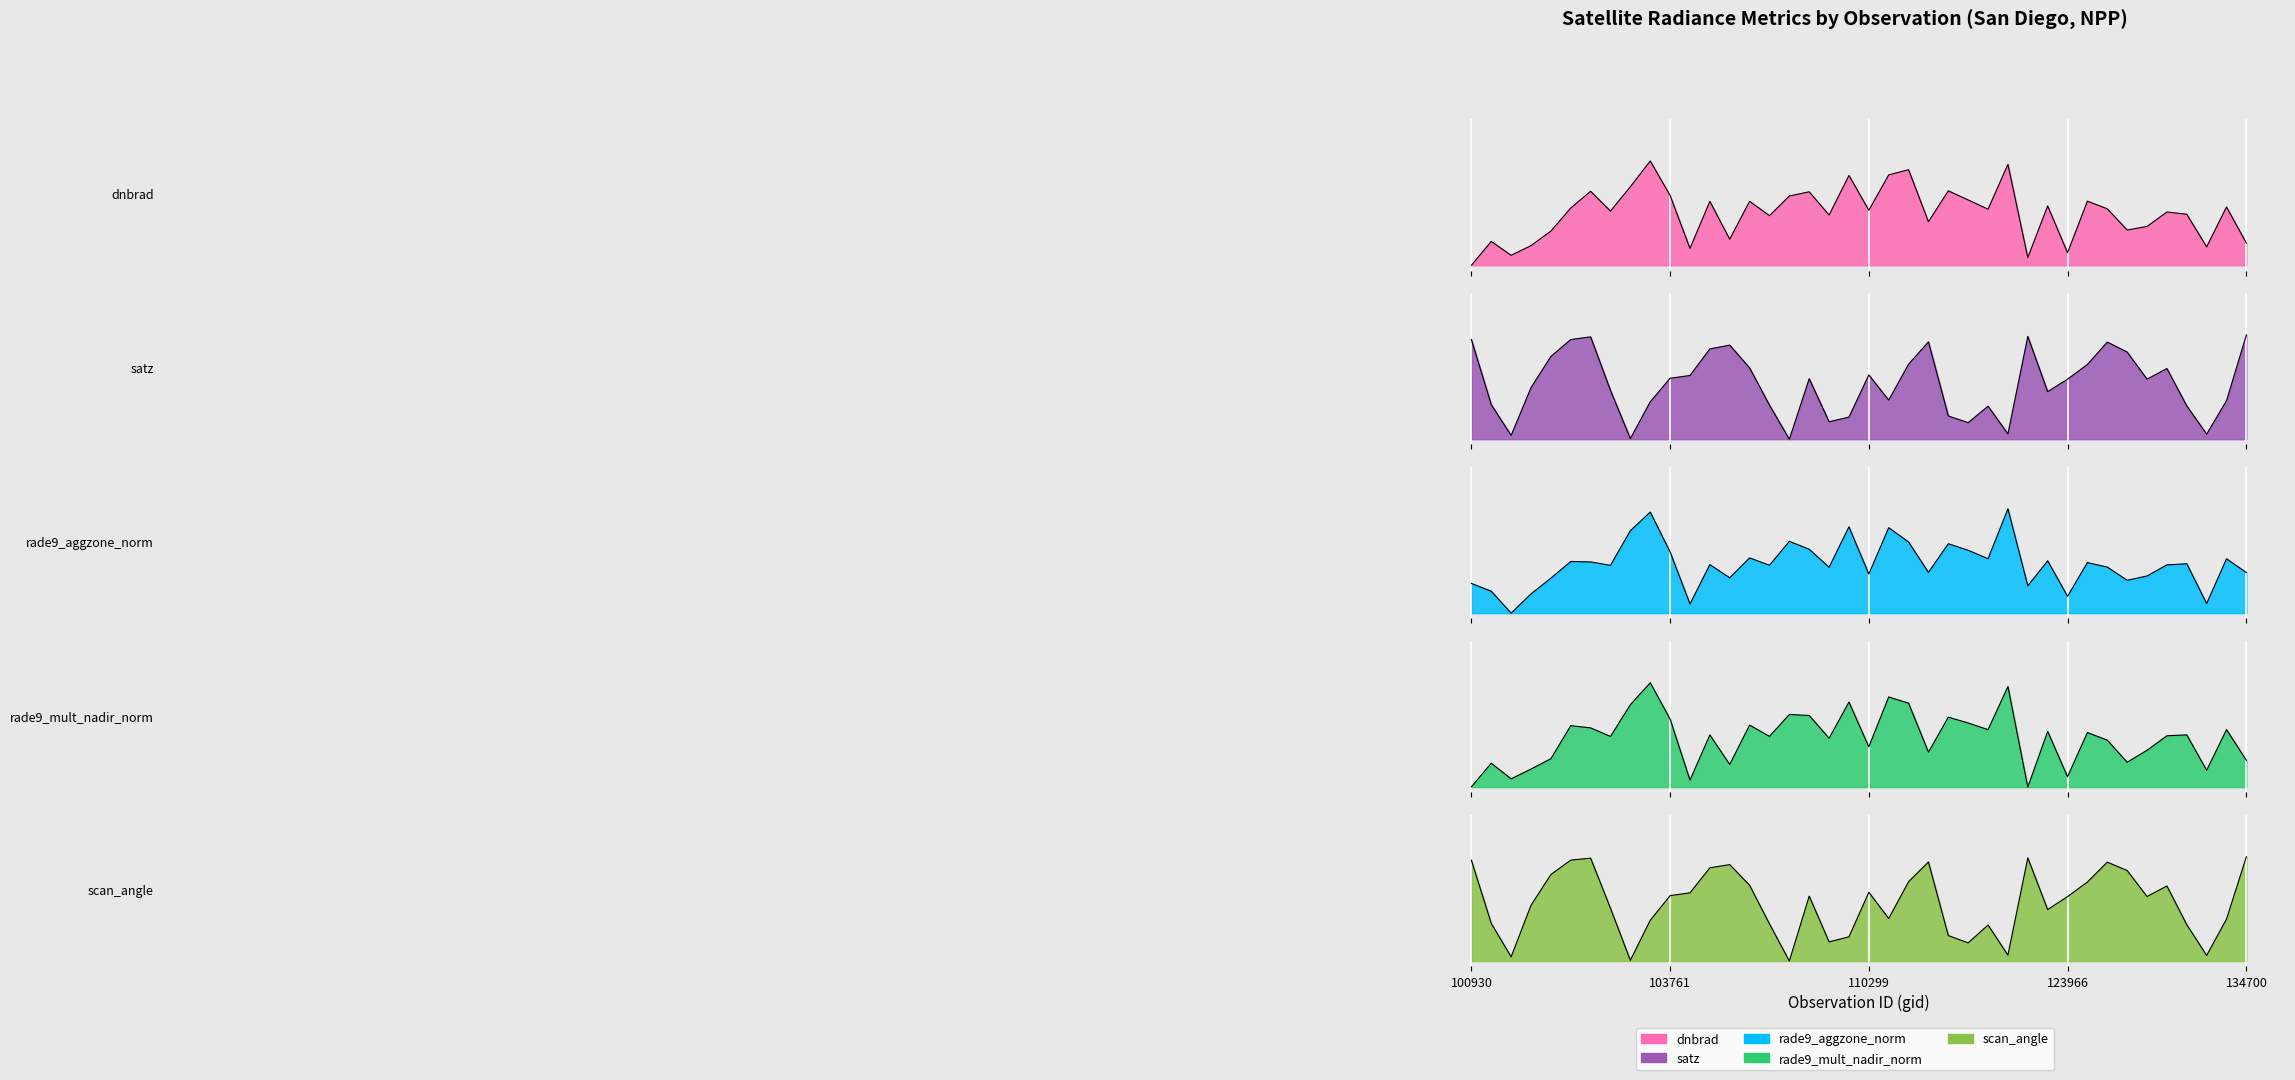

Rank the categories by dnbrad value from highest to lowest.

103397, 122346, 115378, 115265, 110127, 103279, 115893, 103032, 109780, 103761, 109072, 121308, 131768, 104355, 104229, 123073, 134505, 102920, 131947, 122178, 110299, 103160, 133040, 133223, 109954, 108015, 115500, 132136, 131961, 102912, 104236, 102551, 134700, 102792, 133405, 104112, 123966, 102671, 122884, 100930